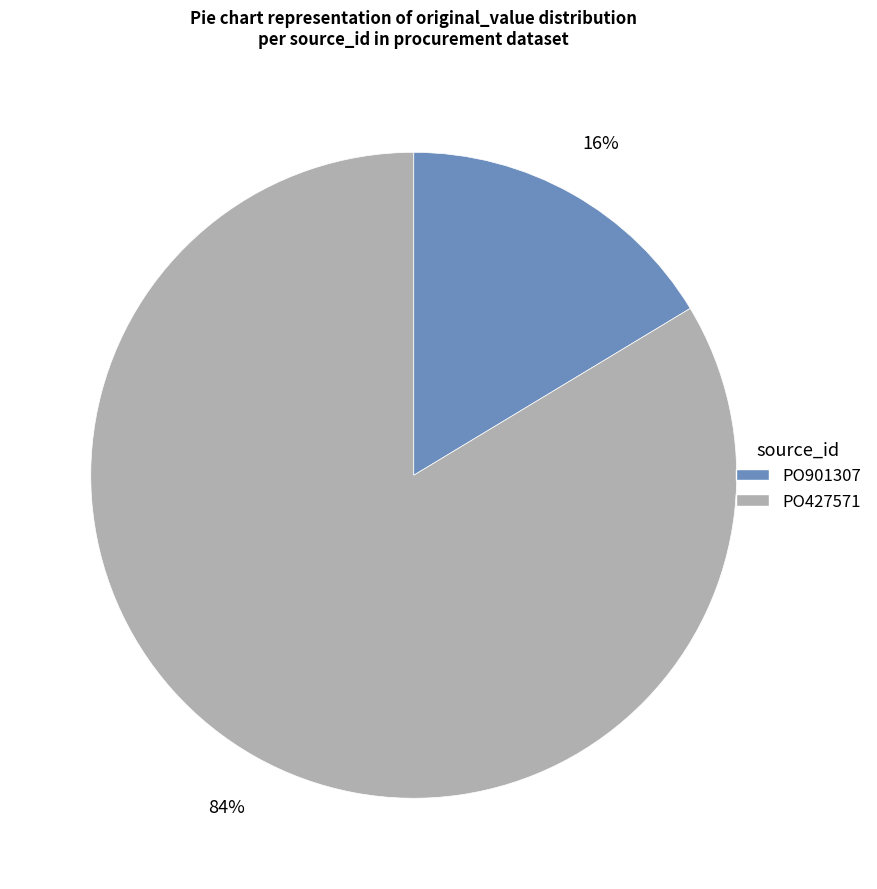

Does PO901307 account for over 50% of the chart?

No